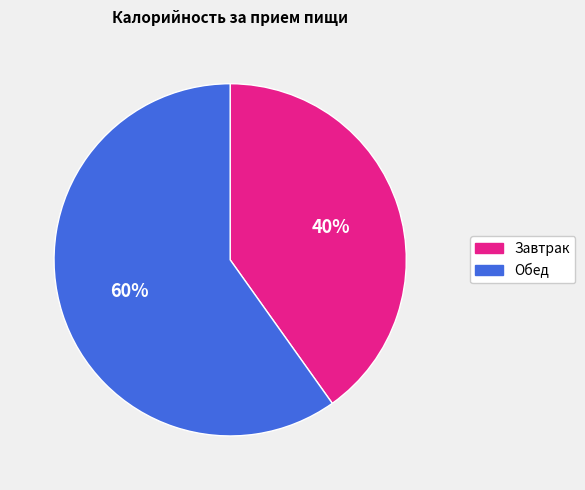

True or false: Обед accounts for 60% of the total.

True